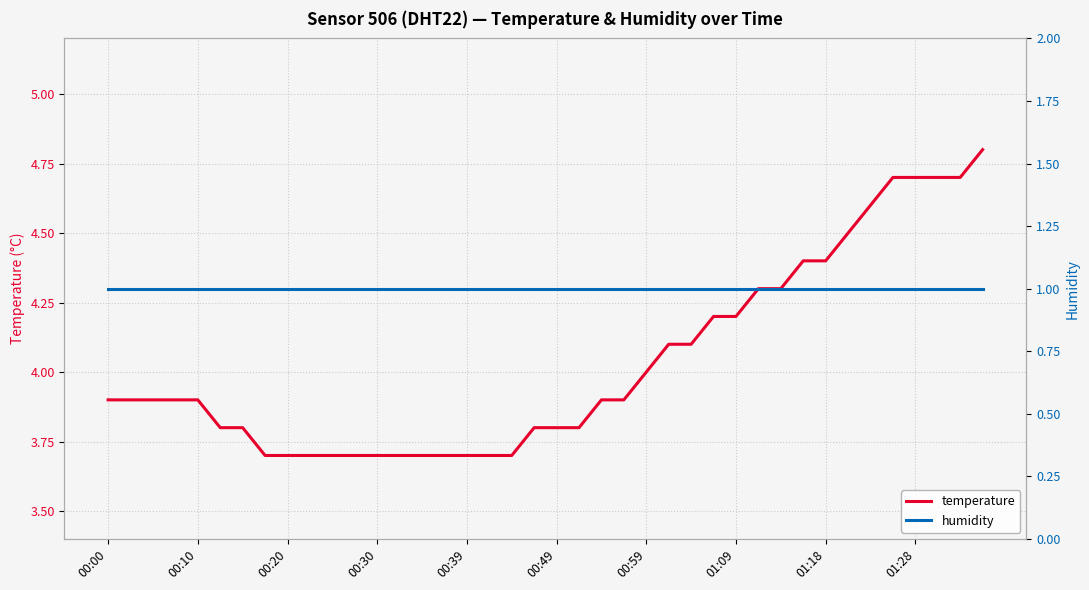

True or false: humidity has more than 1 interior local peaks.

False